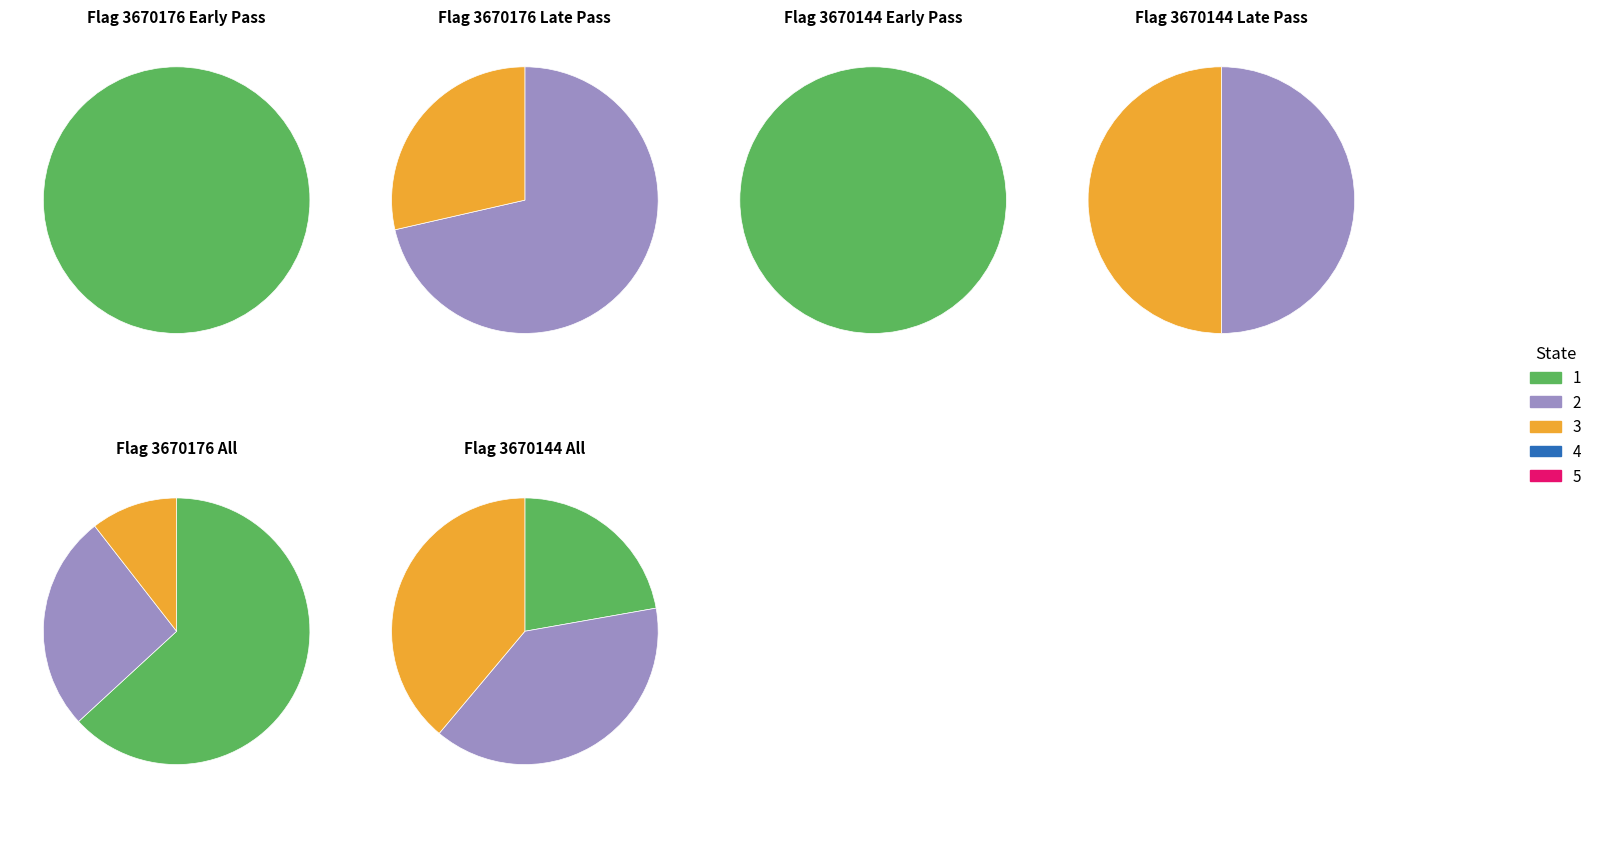

Is there a majority slice in this chart?

Yes